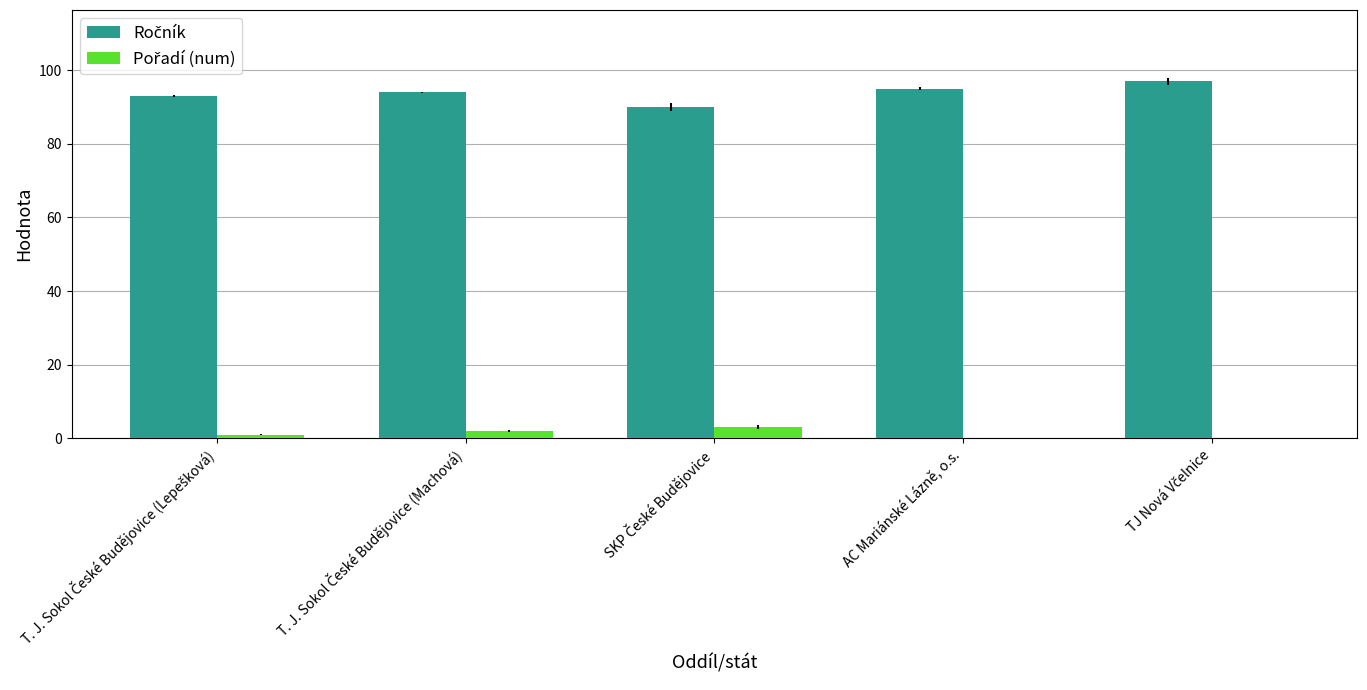

Is it true that Ročník equals 137 at TJ Nová Včelnice?

False